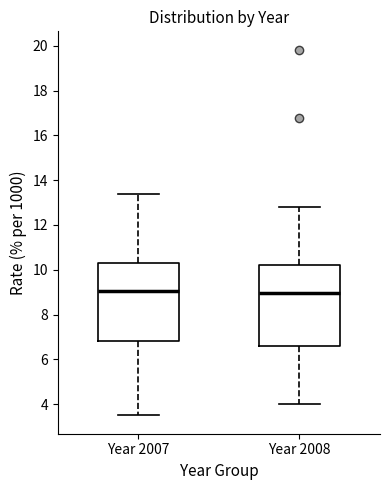

Where does the upper whisker of the box for Year 2008 end on the y-axis? The values are not printed on the chart, so give them approximately, as read against the axis.

12.8